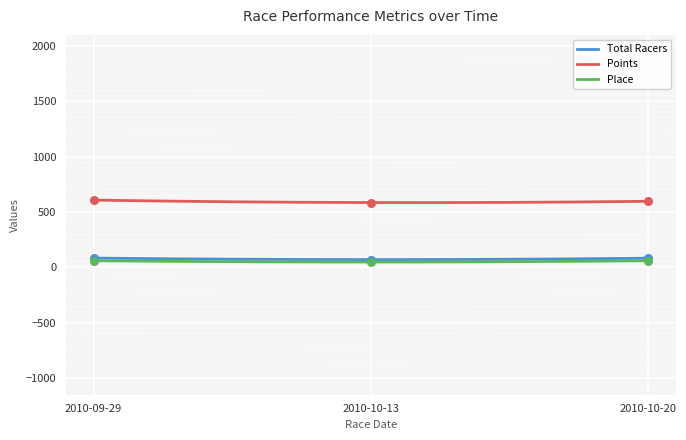

What are all the series names shown in the legend?

Total Racers, Points, Place